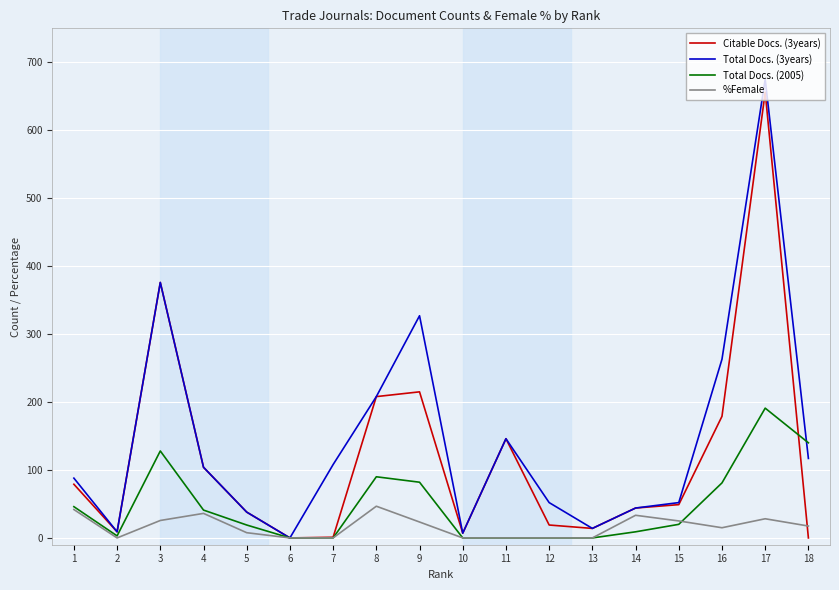

At which category is the sum across all series the highest?

17